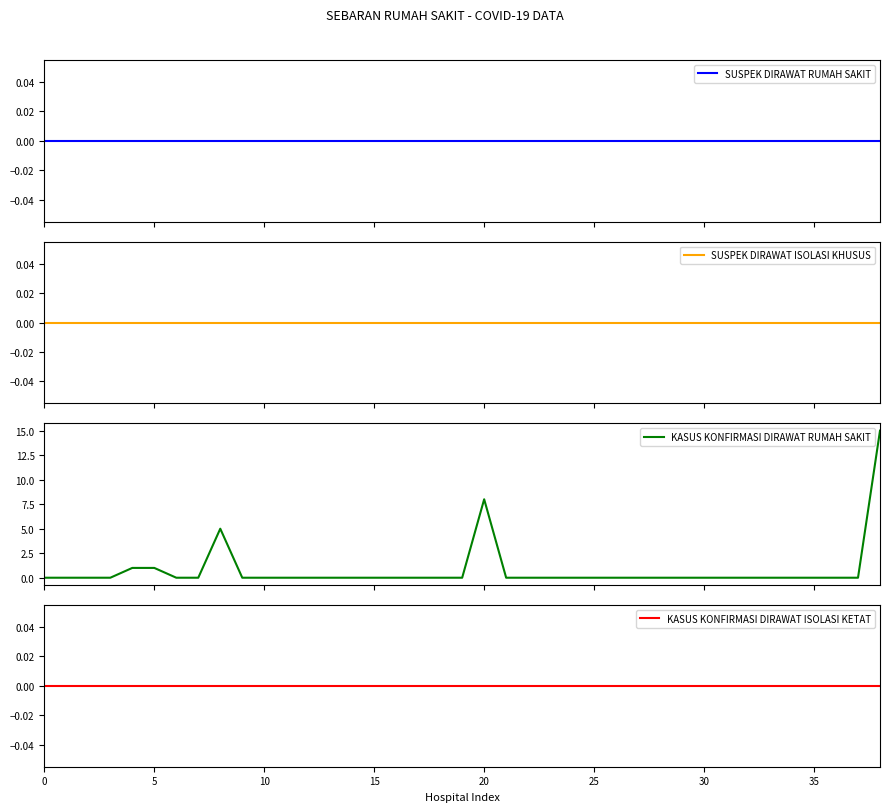

At which category does the chart reach its peak across all series?

38